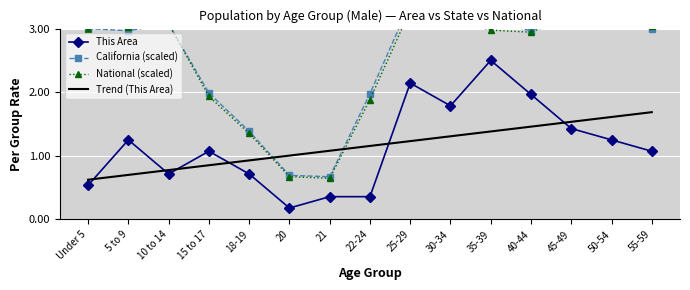

What is the label of the 15th point from the left?

55-59